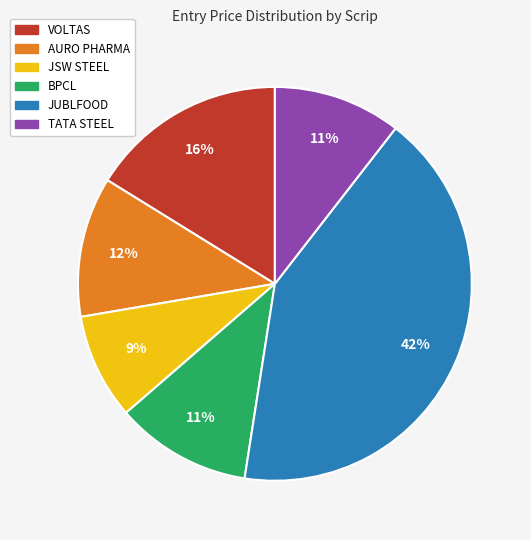

Count the number of slices in the pie.

6